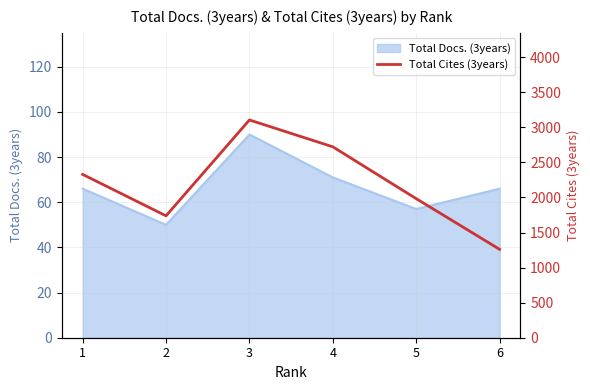

Where does the data first go above 2329?

3